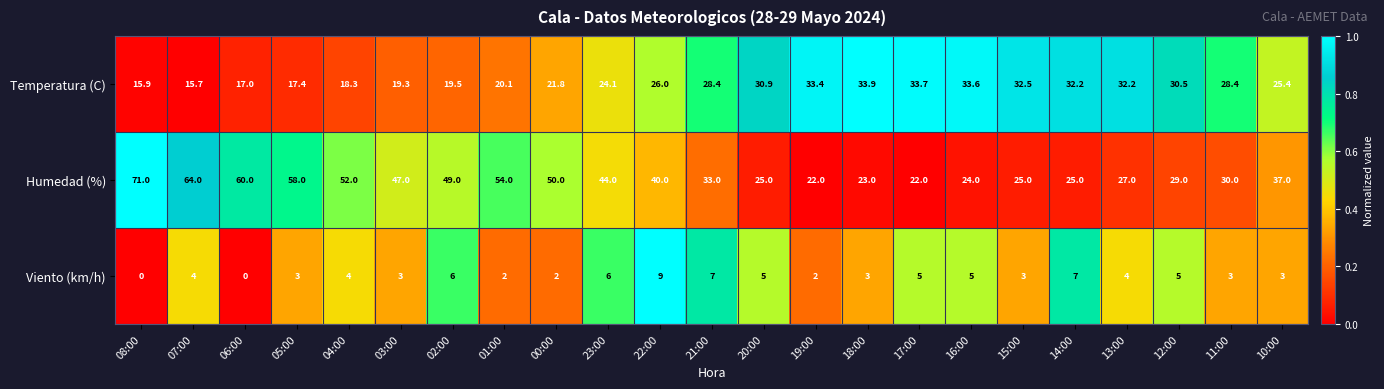

The Temperatura (C) series shows 15.9 at 08:00. True or false?

True